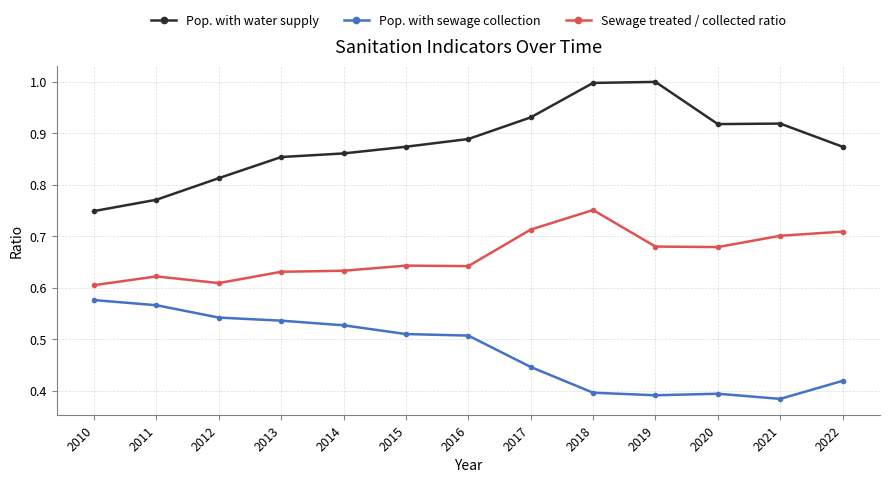

How many categories are shown in the chart?

13